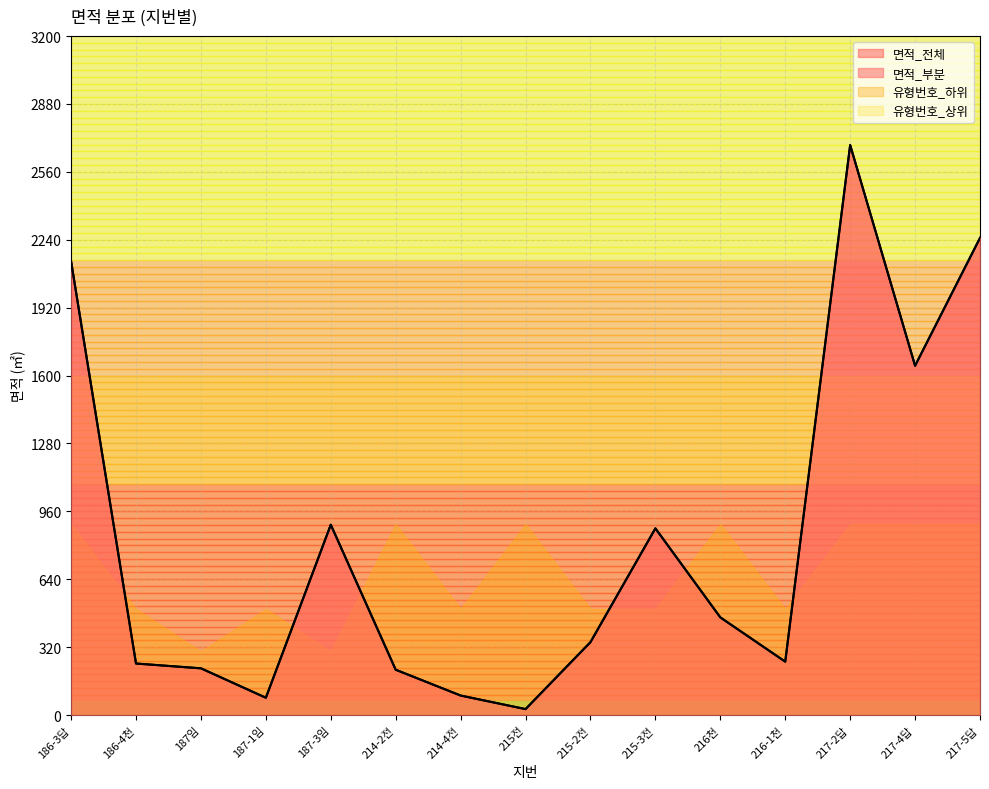

Does the chart have visible grid lines?

Yes